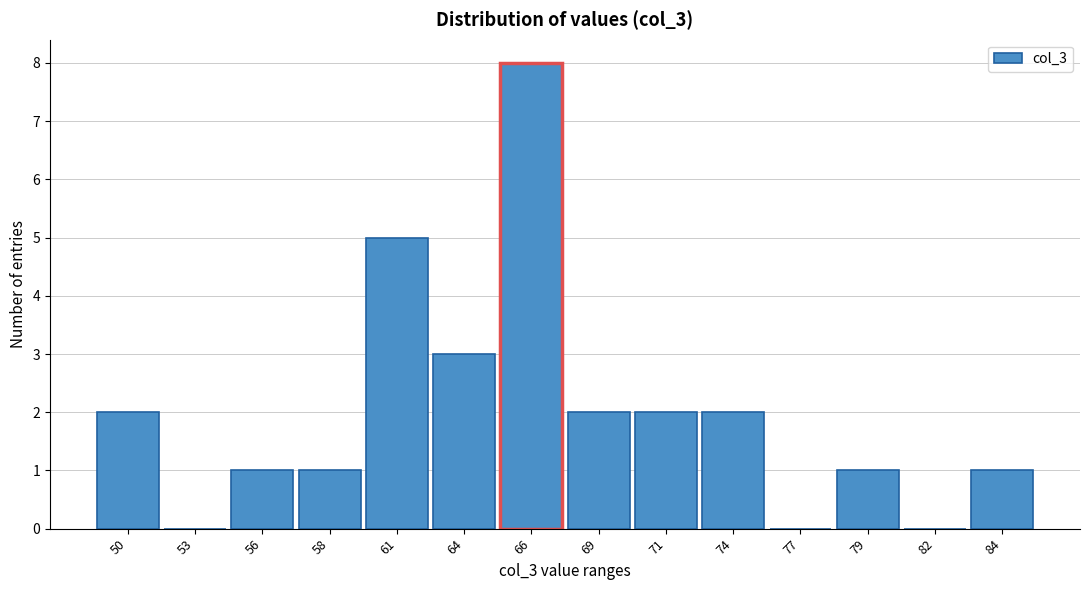

Reading left to right, transcribe all the data shown in this chart.

50=2	53=0	56=1	58=1	61=5	64=3	66=8	69=2	71=2	74=2	77=0	79=1	82=0	84=1